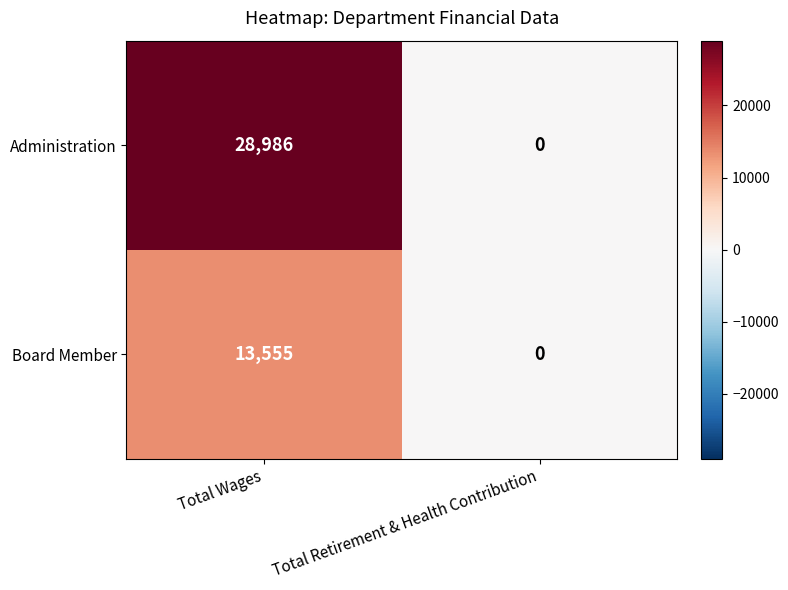

Reading right to left, transcribe all the data shown in this chart.

Administration: Total Retirement & Health Contribution=0	Total Wages=28986
Board Member: Total Retirement & Health Contribution=0	Total Wages=13555